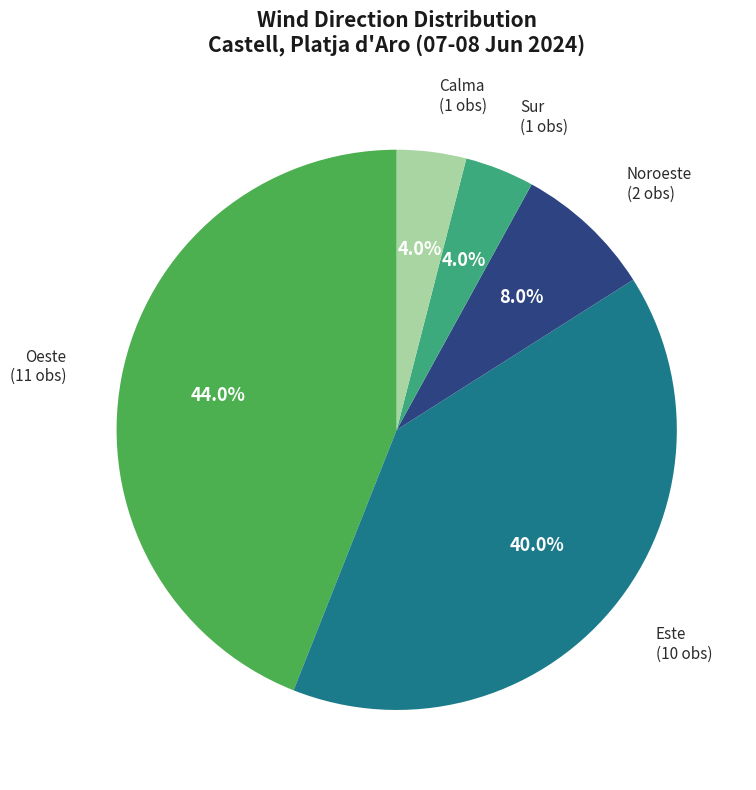

Does Sur represent more than half of the total?

No